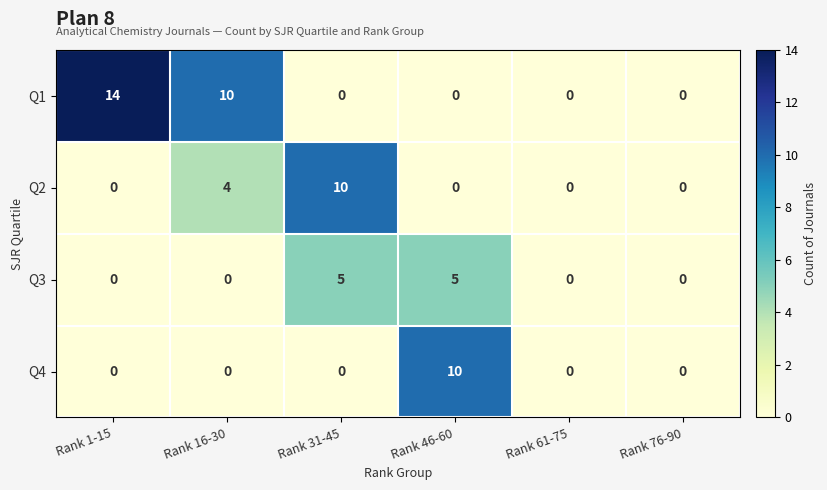

Which series has the largest total across all categories?

Q1